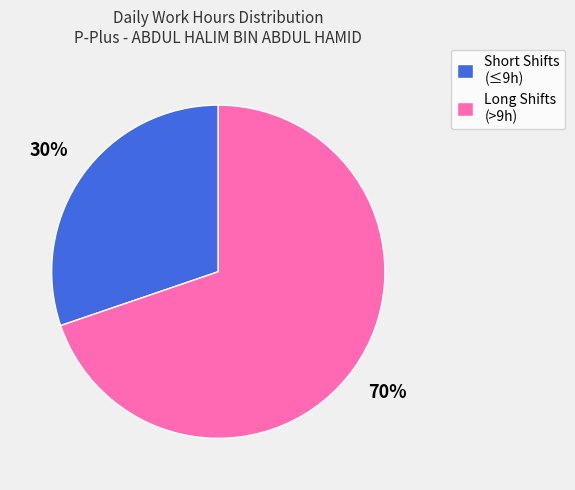

Count the number of slices in the pie.

2